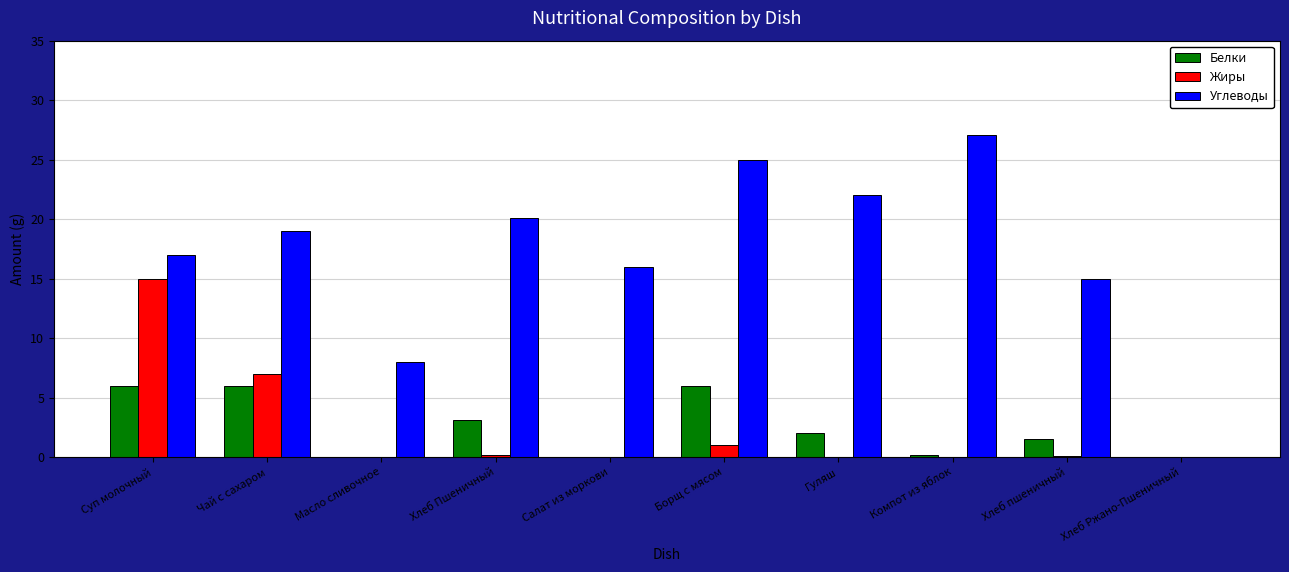

What is the sum of the Углеводы values at Хлеб пшеничный and Масло сливочное?

23.0